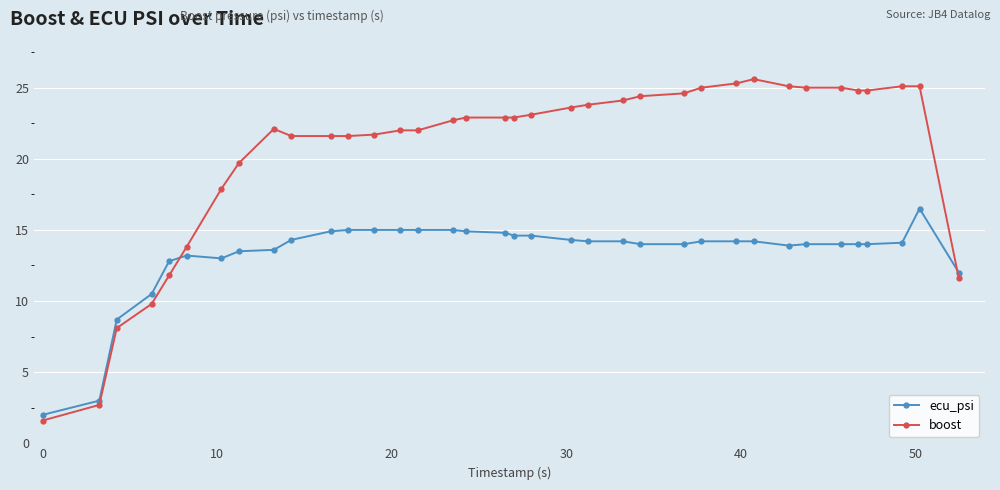

What is the lowest value of the boost series?

1.6